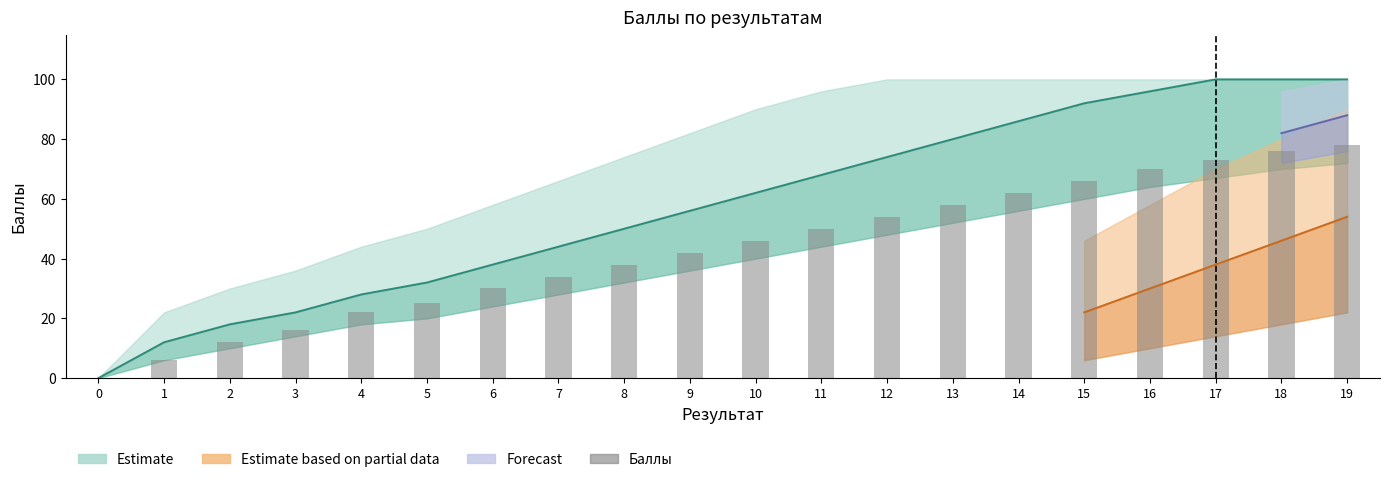

Rank the categories by value from lowest to highest.

0, 1, 2, 3, 4, 5, 6, 7, 8, 9, 10, 11, 12, 13, 14, 15, 16, 17, 18, 19